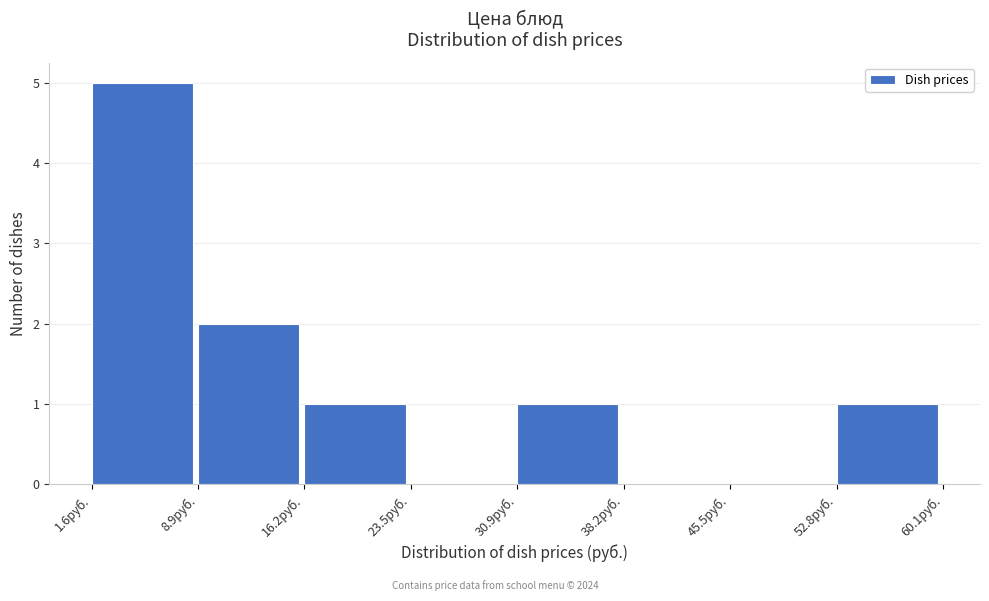

Reading left to right, transcribe this chart: for each bar, give the range it covers on the x-axis and its height. Neither the bar edges nor the heights are printed on the chart, so give them approximately, as read against the axes.

2 to 9: 5
9 to 16: 2
16 to 24: 1
24 to 31: 0
31 to 38: 1
38 to 46: 0
46 to 53: 0
53 to 60: 1